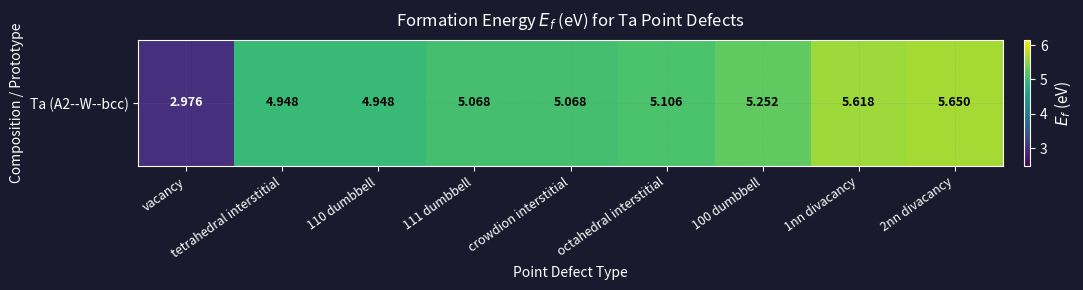

What is the sum of the values at 100 dumbbell and 111 dumbbell?

10.3